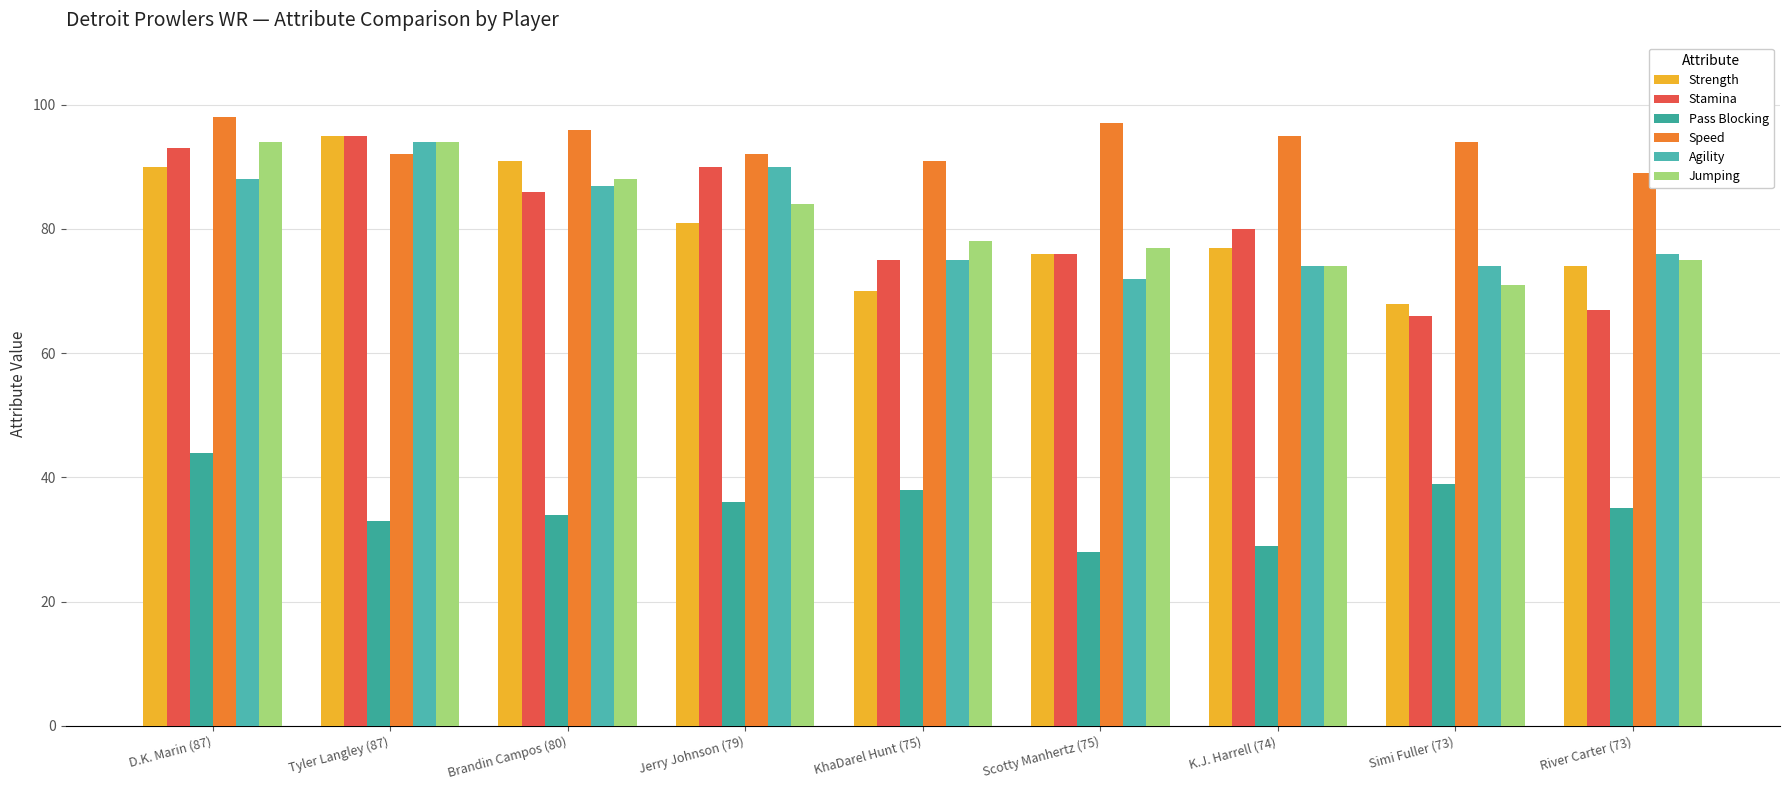

What is the approximate value of Jumping at KhaDarel Hunt (75), to the nearest 10?

80